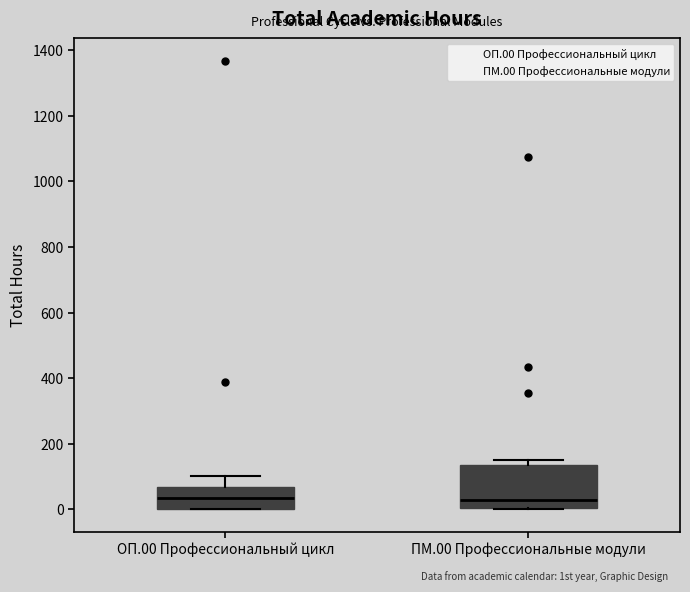

Reading left to right, read every box against the y-axis: the position of its median line, the range the box covers, and the ends of its whiskers. The values are not printed on the chart, so give them approximately, as read against the axis.

ОП.00 Профессиональный цикл: median 40, box 0 to 60, whiskers 0 to 100
ПМ.00 Профессиональные модули: median 20, box 0 to 140, whiskers 0 to 160